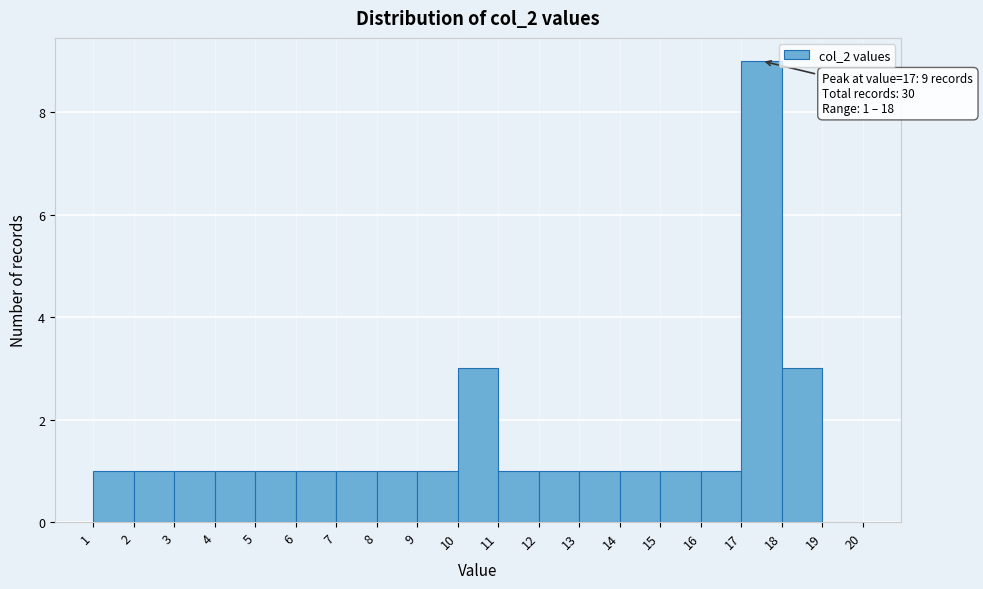

Which range on the x-axis has the tallest bar?

17 to 18